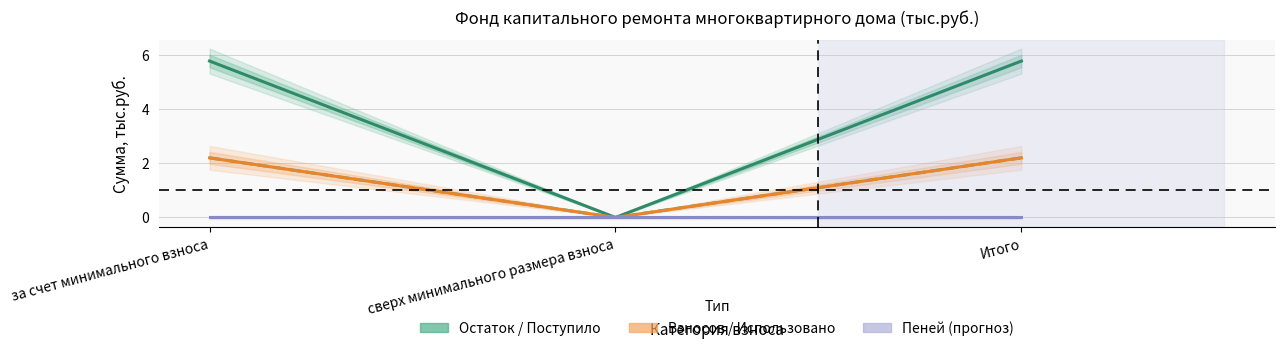

How many positive values does the Взносов series have?

2